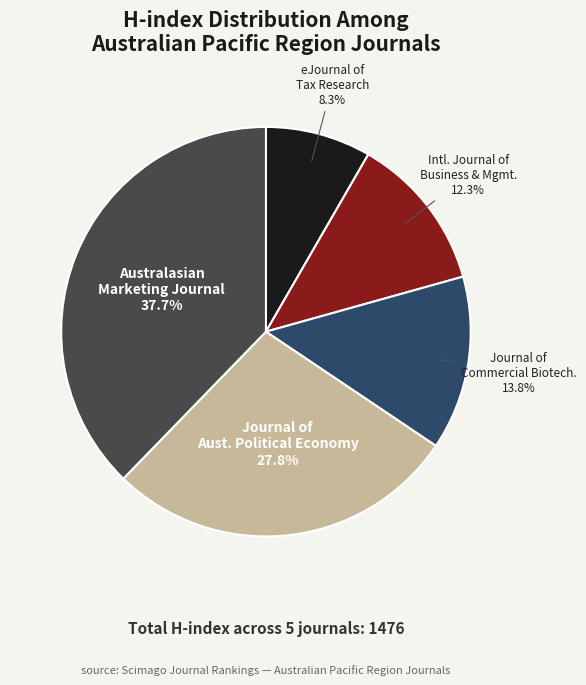

How many slices are in this pie chart?

5